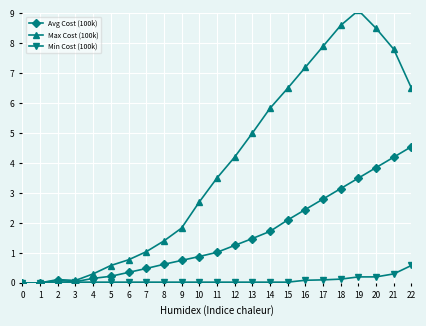

True or false: Max Cost (100k) and Min Cost (100k) cross at least once.

False